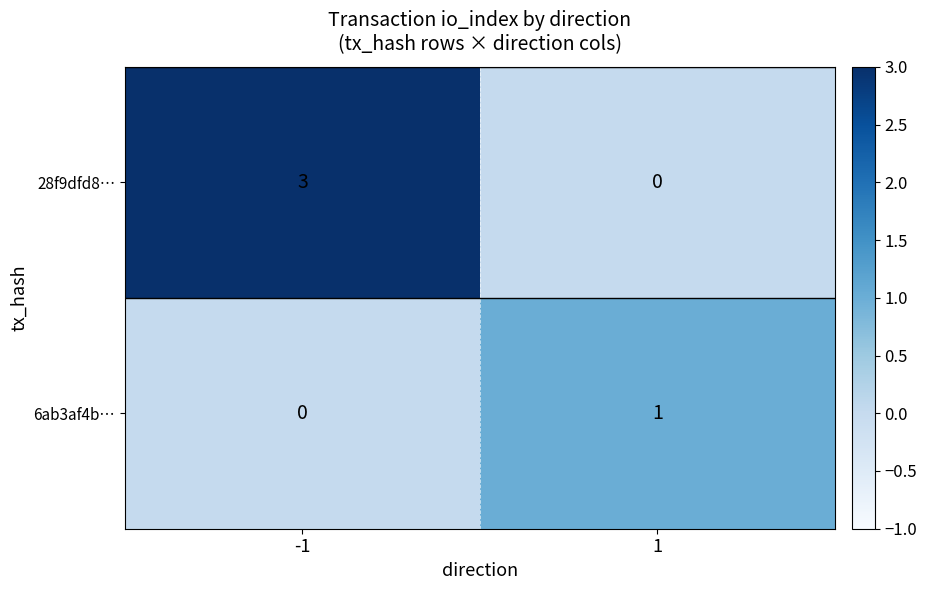

Reading left to right, list all the values displayed in this chart.

28f9dfd8…: 3	0
6ab3af4b…: 0	1